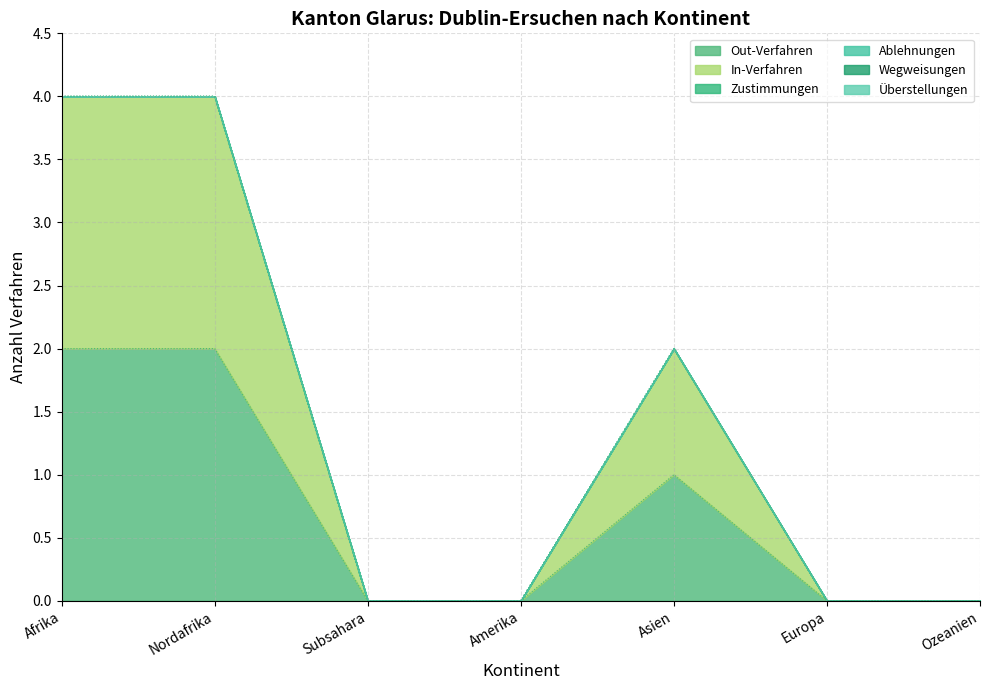

What are all the series names shown in the legend?

Out-Verfahren, In-Verfahren, Zustimmungen, Ablehnungen, Wegweisungen, Überstellungen